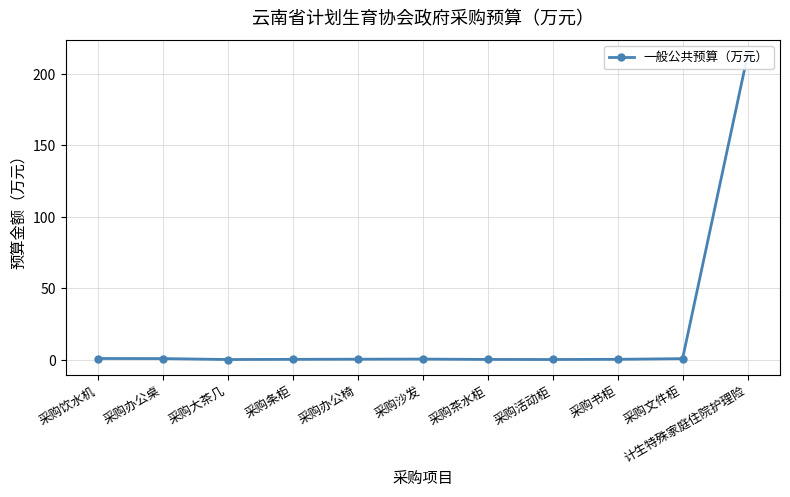

List the labels in order of value, largest first.

计生特殊家庭住院护理险, 采购饮水机, 采购办公桌, 采购文件柜, 采购沙发, 采购办公椅, 采购书柜, 采购条柜, 采购茶水柜, 采购活动柜, 采购大茶几